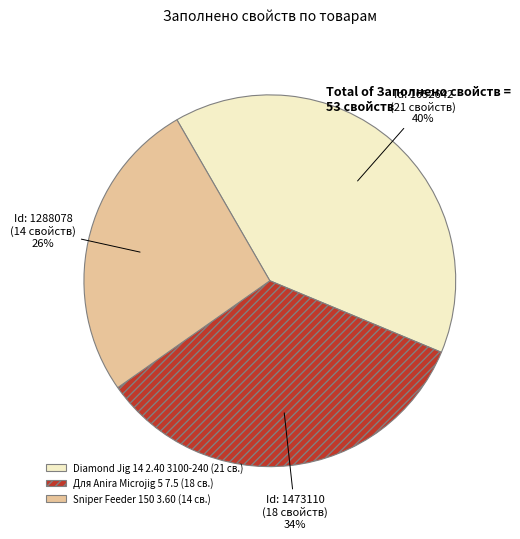

To the nearest percent, what percentage of the pie is Для Anira Microjig 5 7.5 (18 св.)?

34%